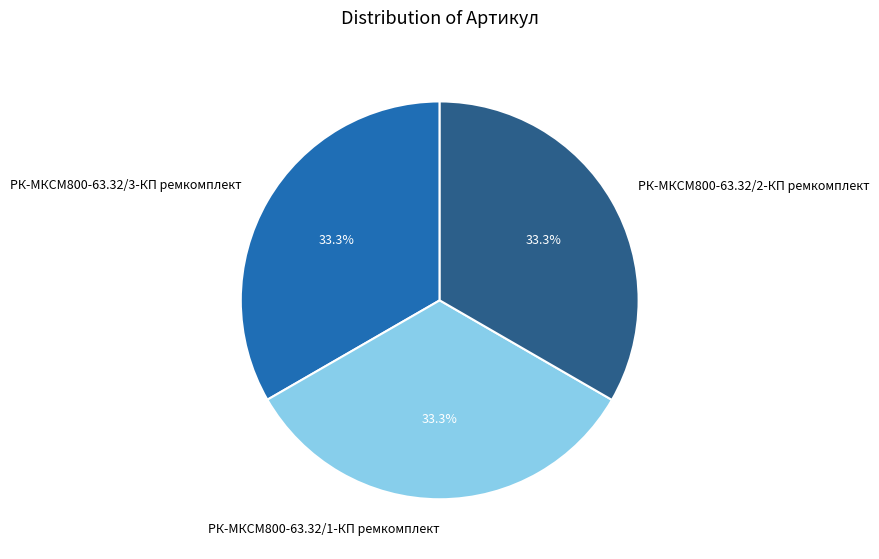

Is there a majority slice in this chart?

No